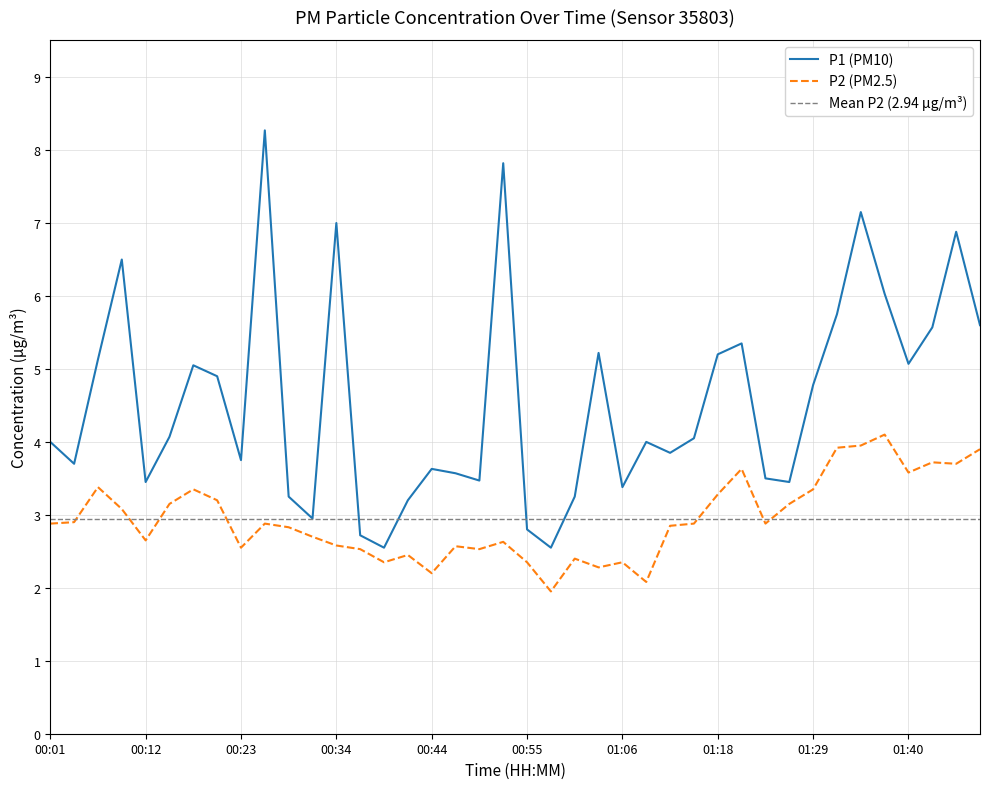

How many data points in P2 are above 2?

39